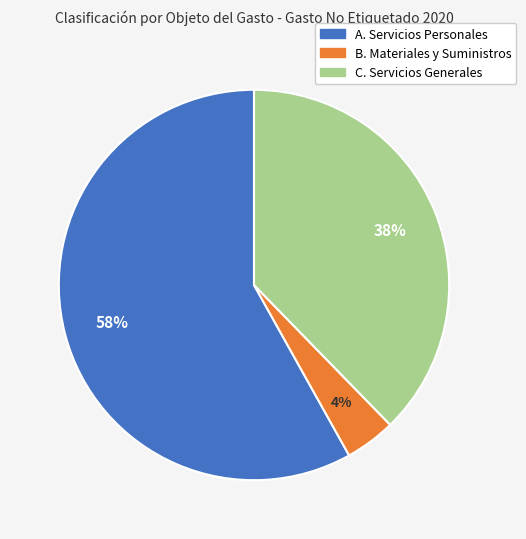

Is there a majority slice in this chart?

Yes